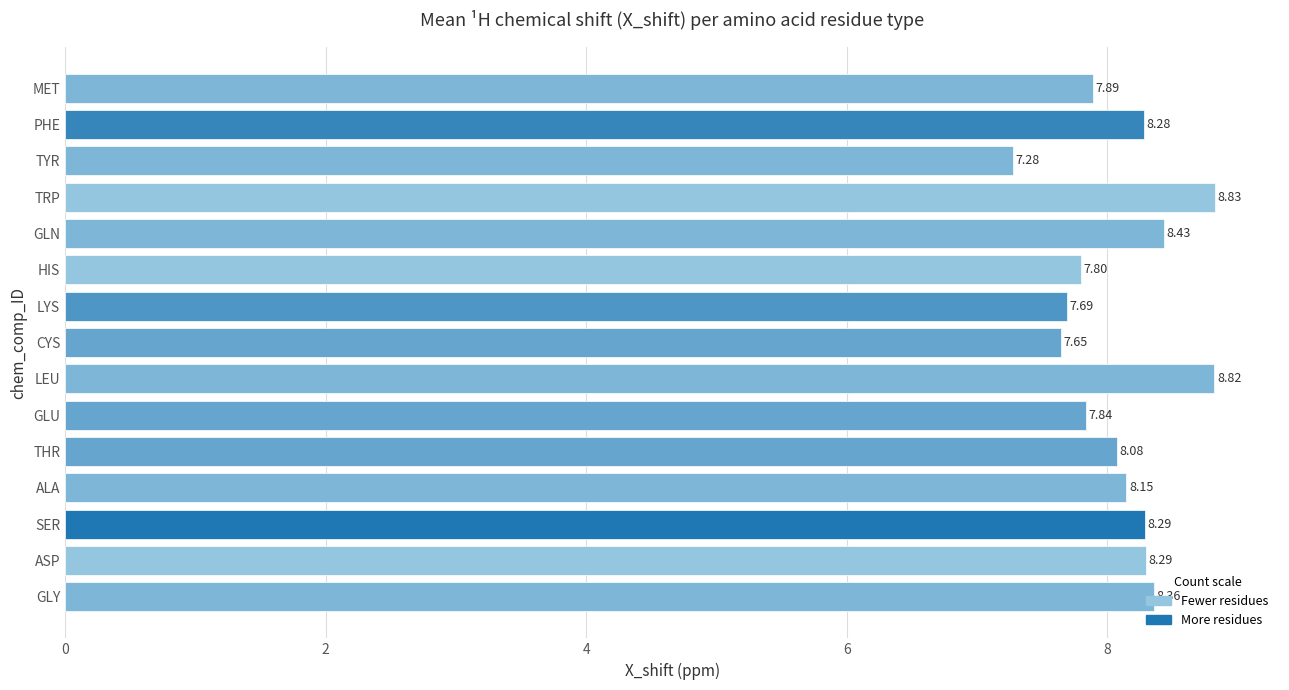

Where is the data nearest to the value 8?

THR